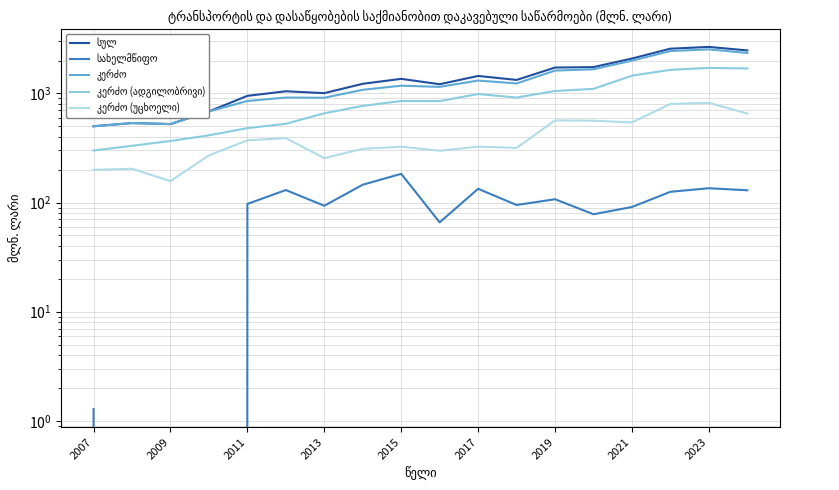

Is it true that კერძო (უცხოელი) equals 944.6 at 2019?

False